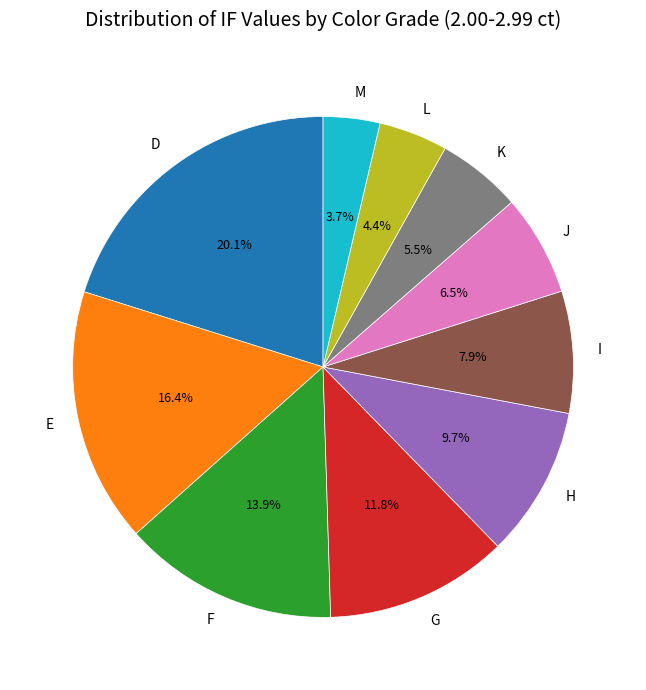

Rank the categories by value from lowest to highest.

M, L, K, J, I, H, G, F, E, D